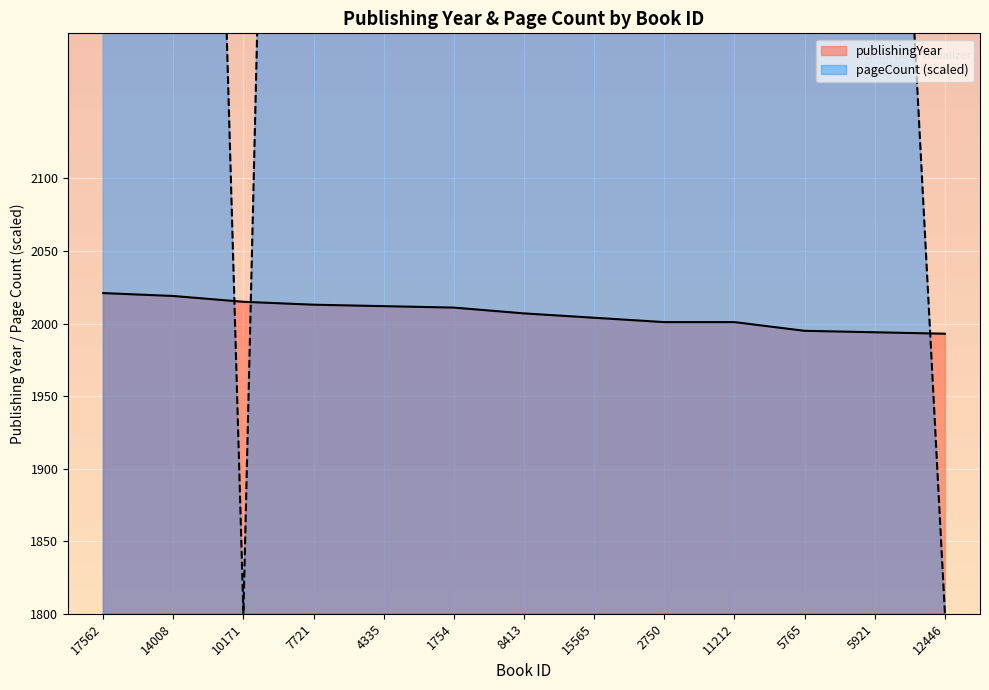

At which category is the sum across all series the highest?

7721